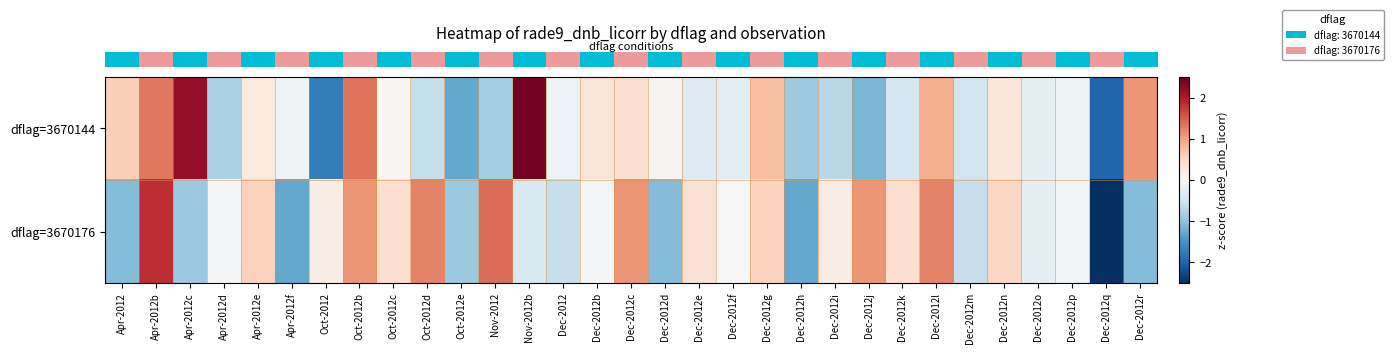

List the series in order of their peak value, lowest first.

row_1, row_0